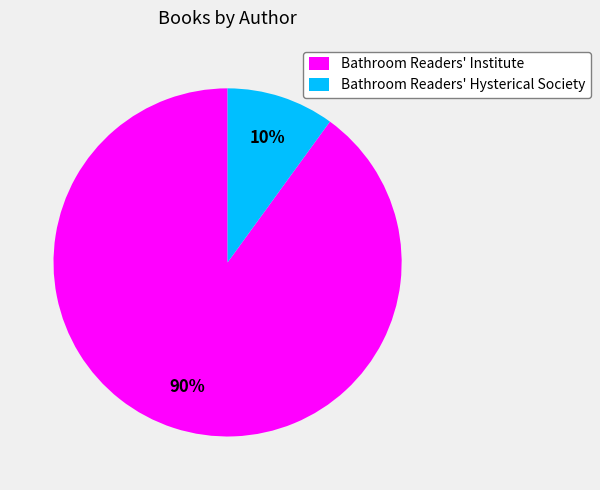

Combined, do Bathroom Readers' Institute and Bathroom Readers' Hysterical Society account for over 50%?

Yes